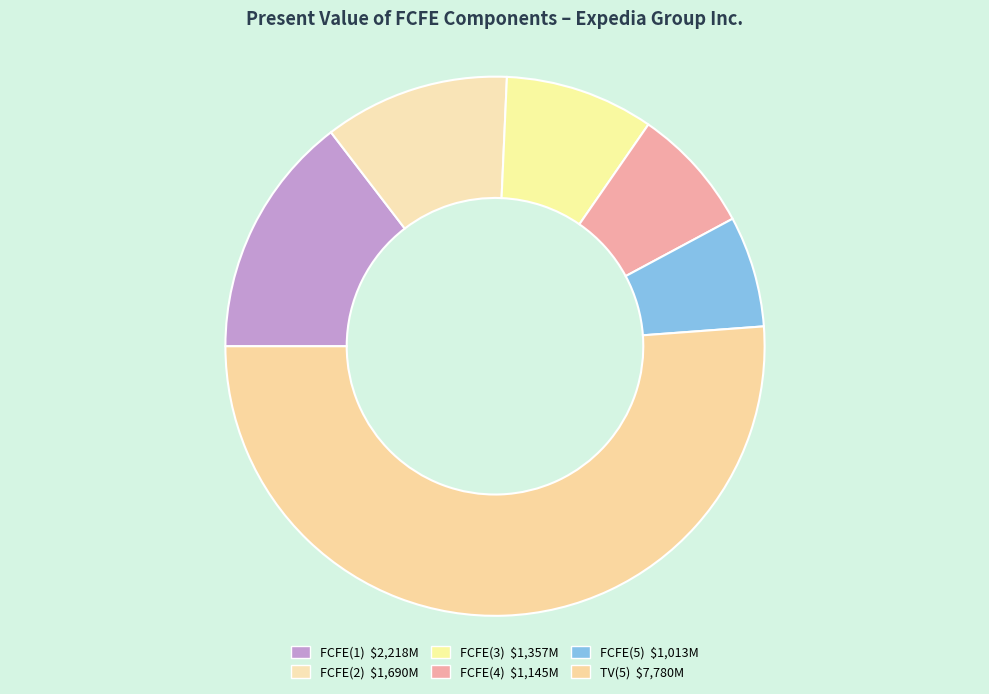

Which category has the biggest portion of the pie?

TV(5)